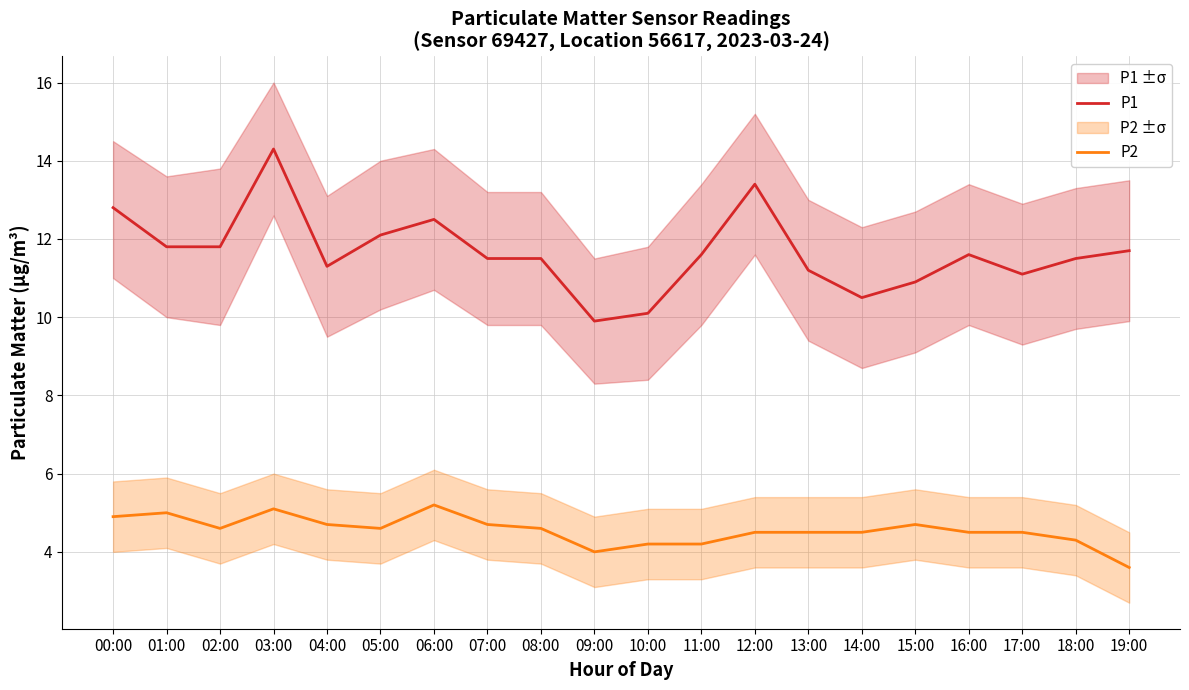

What is the label of the 7th point from the left?

06:00